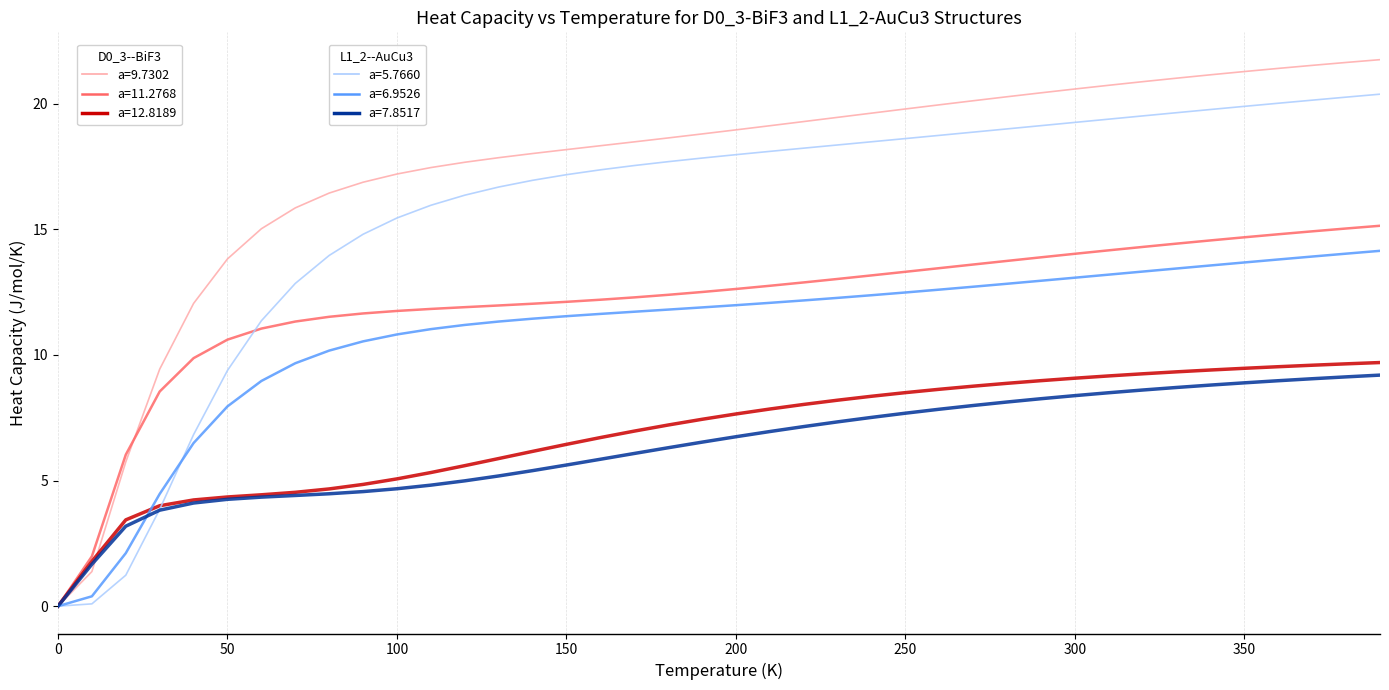

What is the greatest value displayed?

21.7